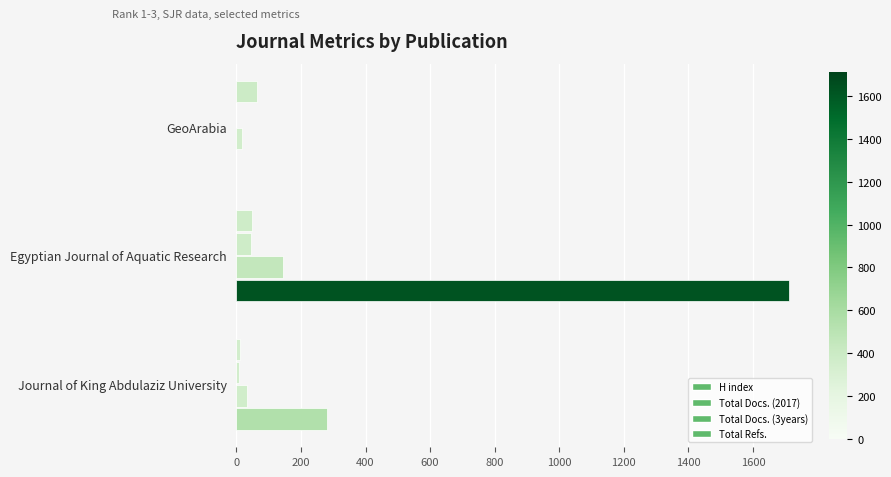

What is the value of the Total Docs. (3years) bar at the 1st from the left?

19